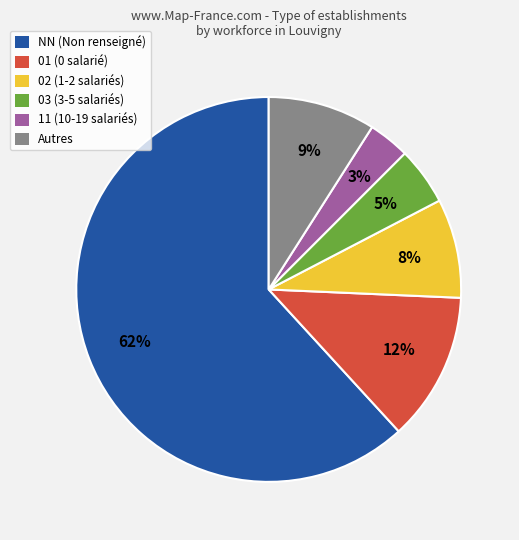

To the nearest percent, what is the average slice percentage?

17%